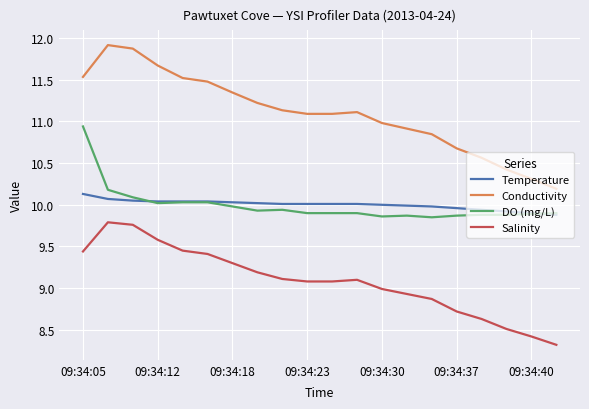

True or false: Conductivity has more than 0 points higher than both neighbors.

True